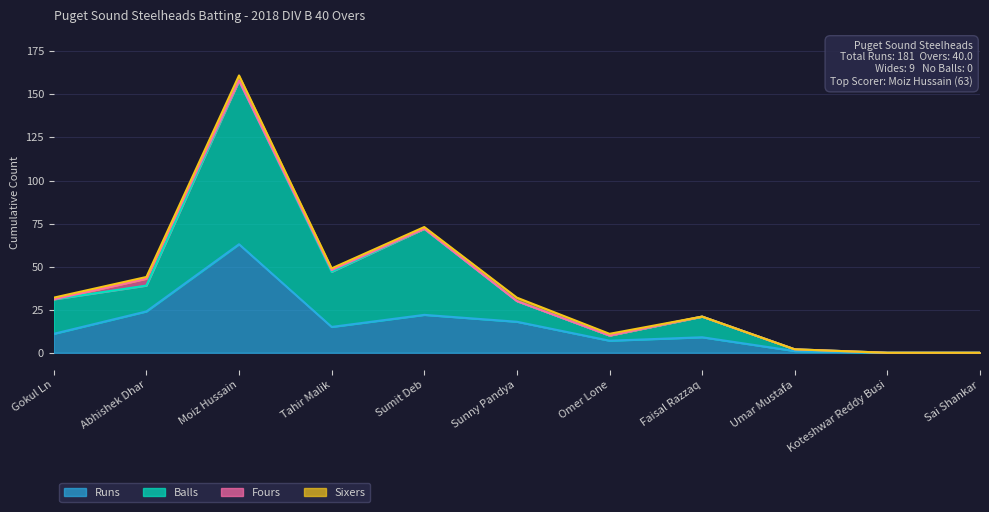

At which category is the sum across all series the highest?

Moiz Hussain